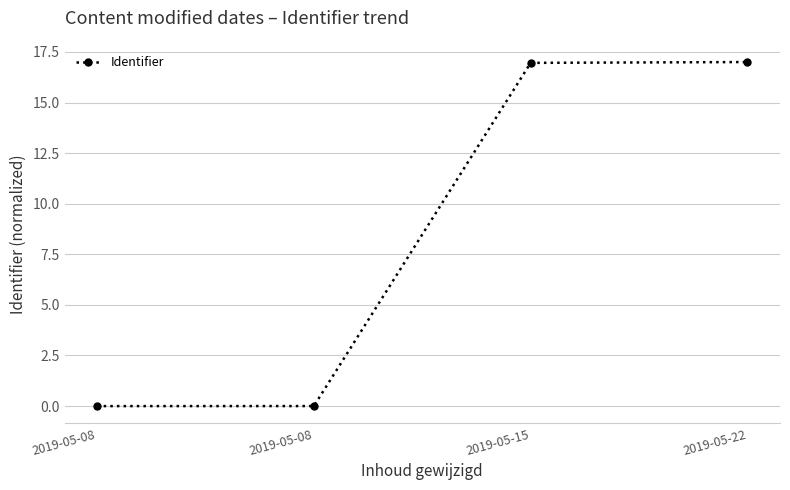

Where is the data nearest to the value 8?

2019-05-08